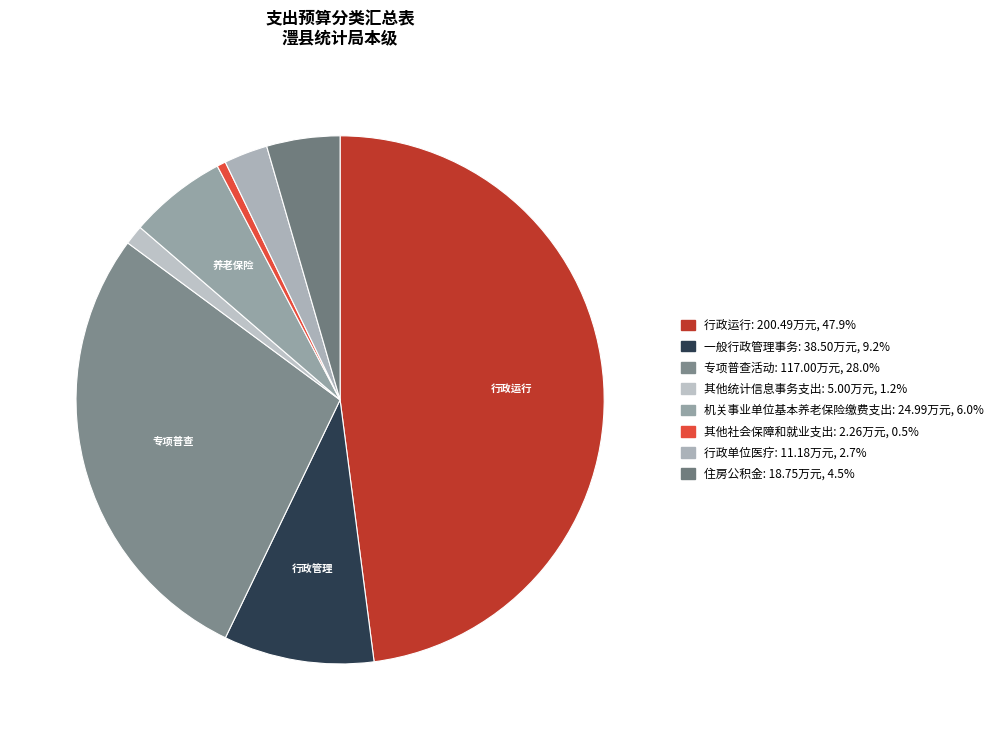

How many slices are in this pie chart?

8